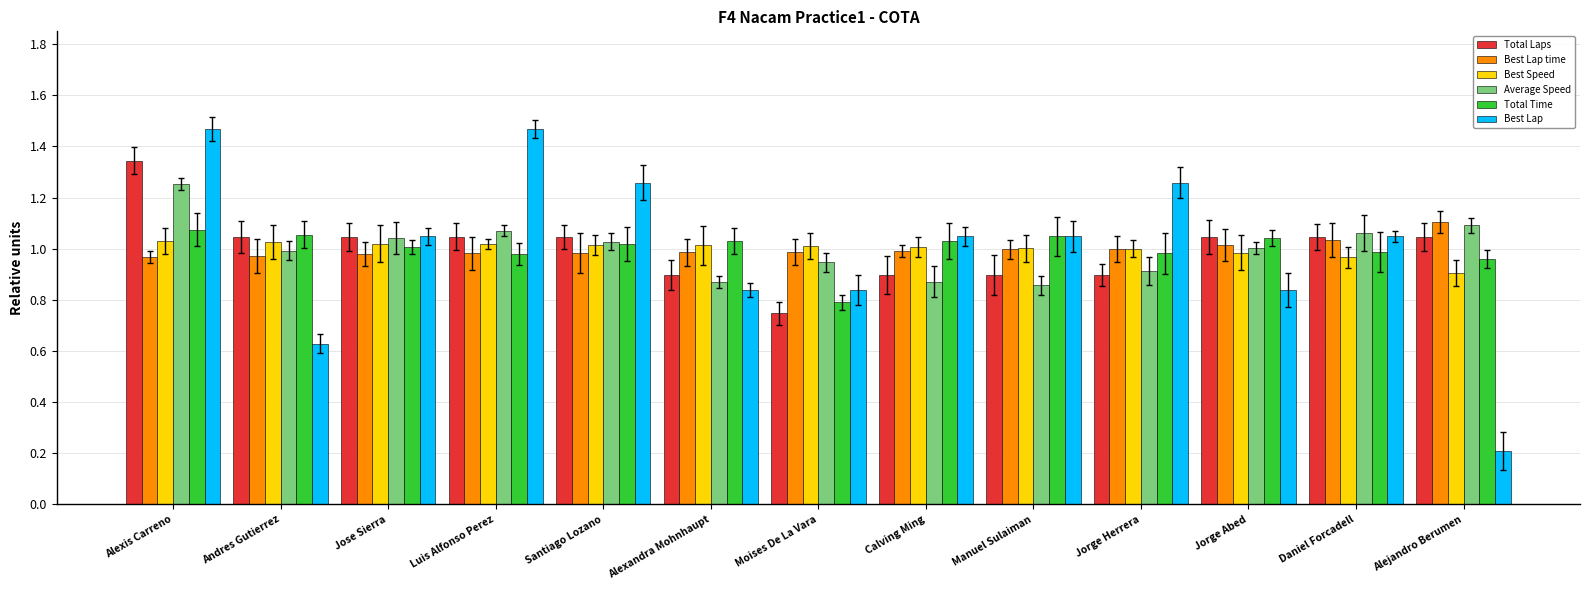

What is the label of the 9th bar from the left?

Manuel Sulaiman